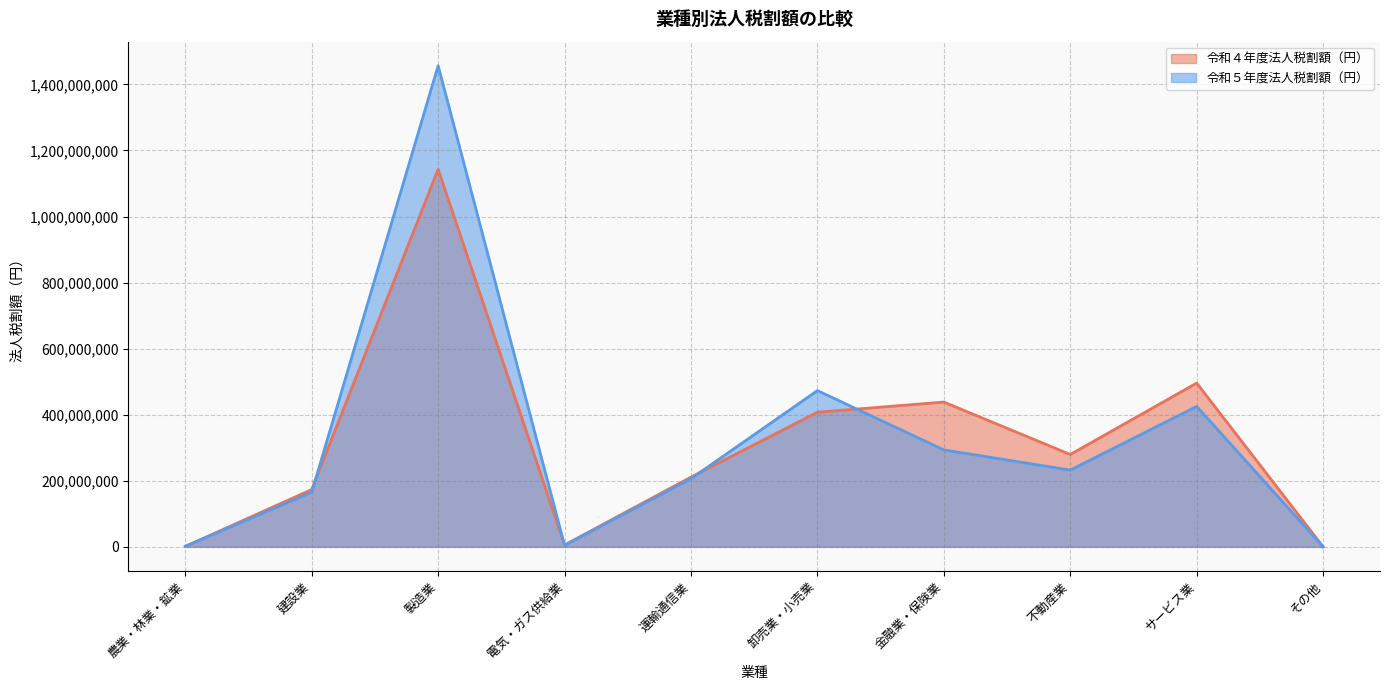

Which category has the highest value across all series?

製造業